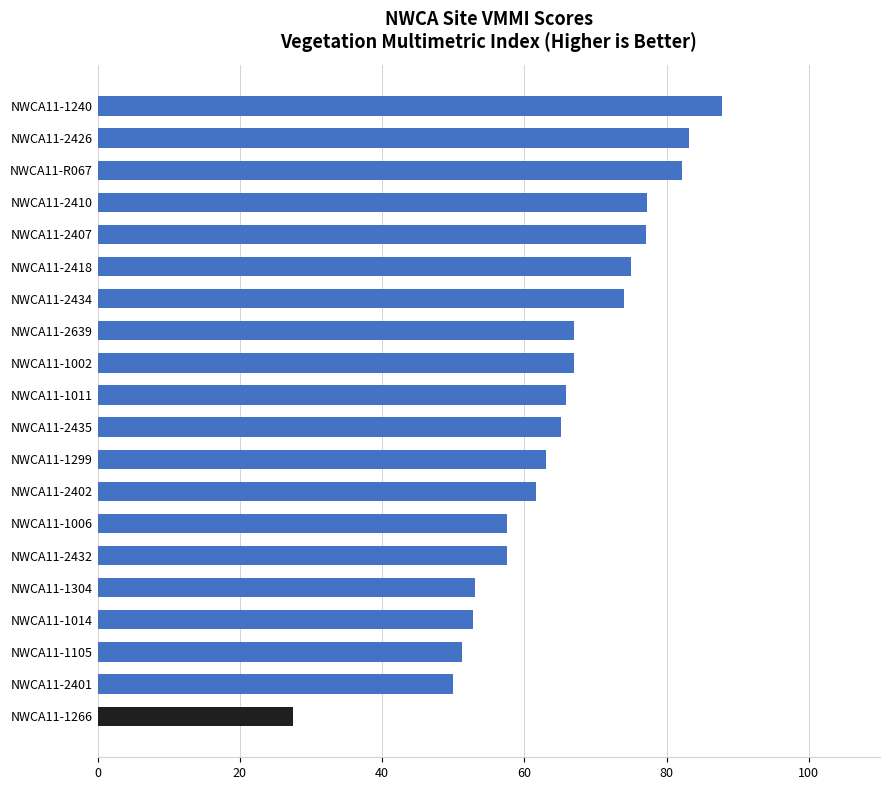

True or false: the data shows 82.2 at NWCA11-R067.

True